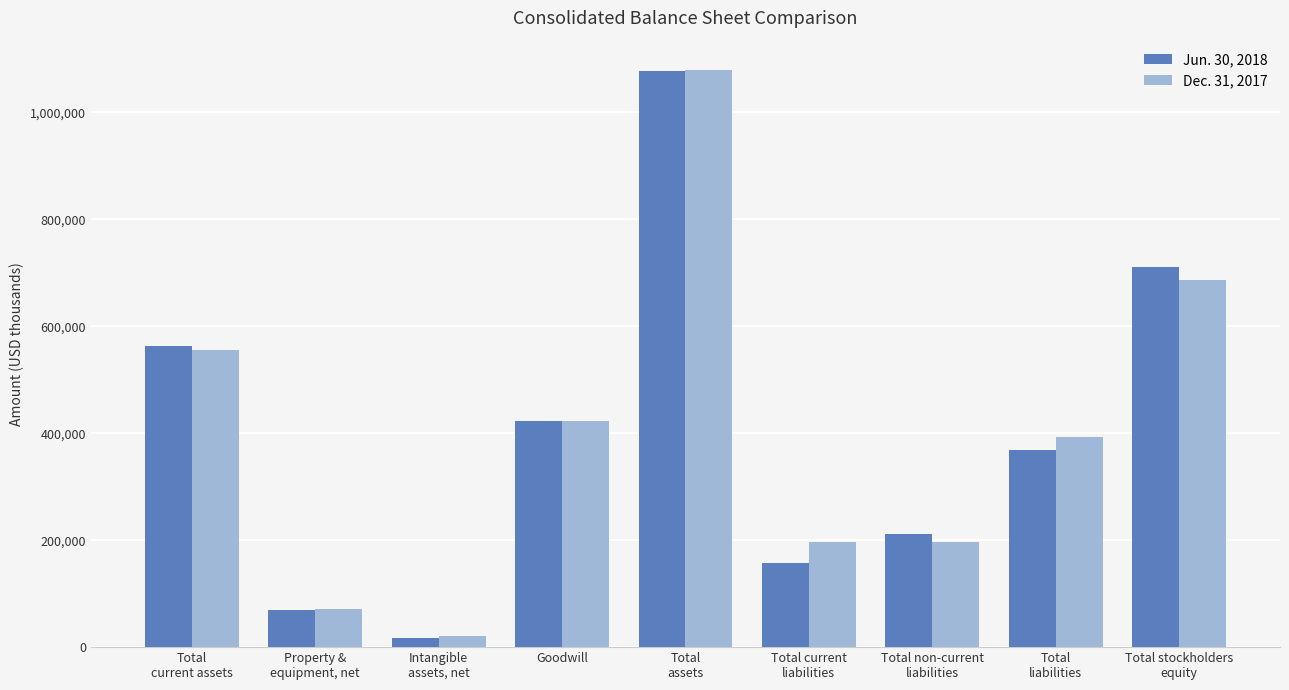

What is the value of the Jun. 30, 2018 bar at the 6th from the left?

156722